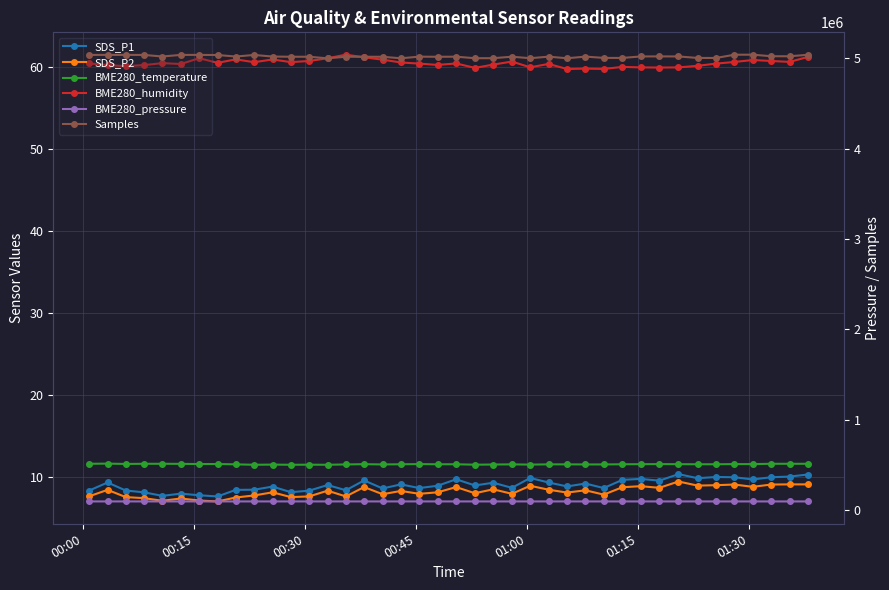

The Samples series shows 6891639.3 at 29. True or false?

False